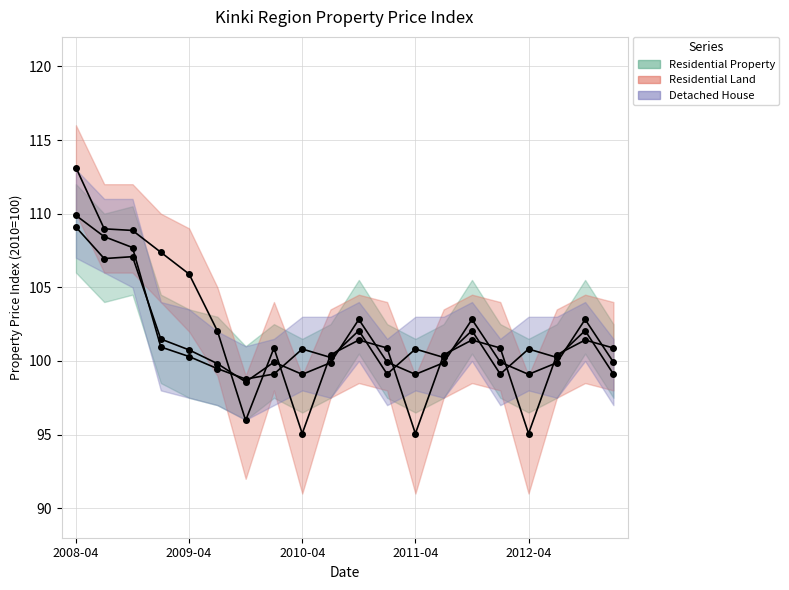

The value of Residential Property at 2012-07 is 99.9. True or false?

True